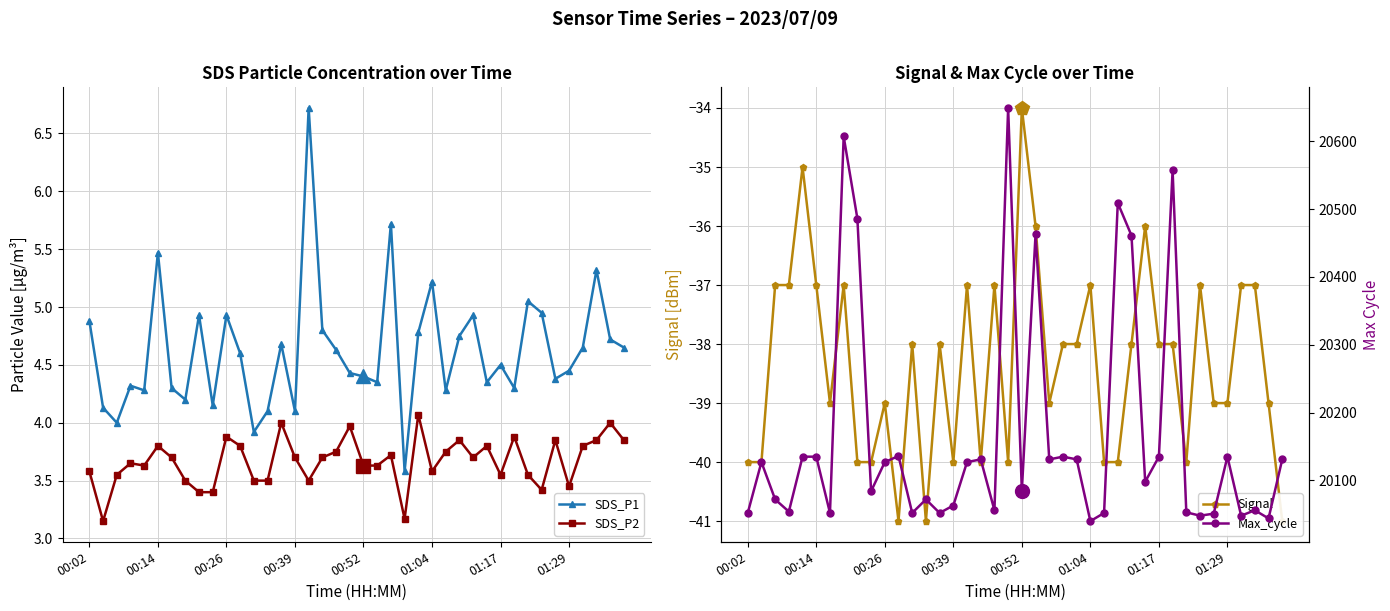

At how many categories does at least one series exceed 4118?

40